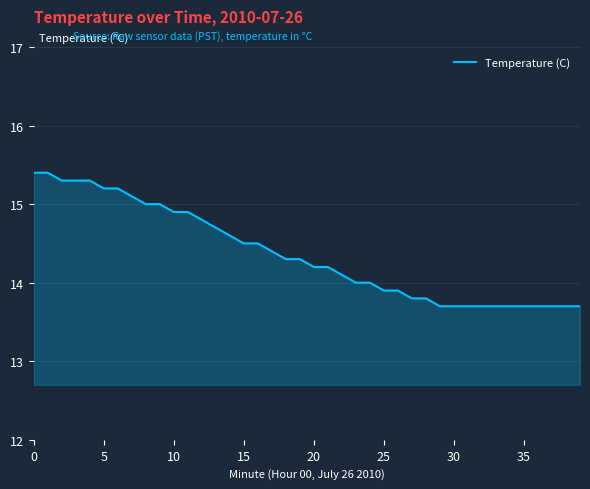

What is the difference between the maximum and minimum values?

1.7